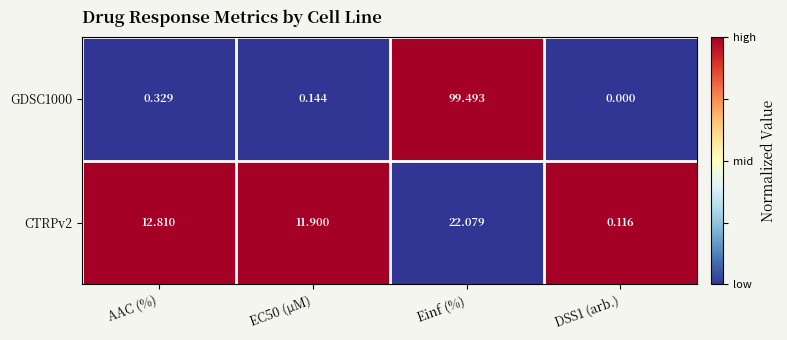

Where is GDSC1000 nearest to the value 49?

AAC (%)